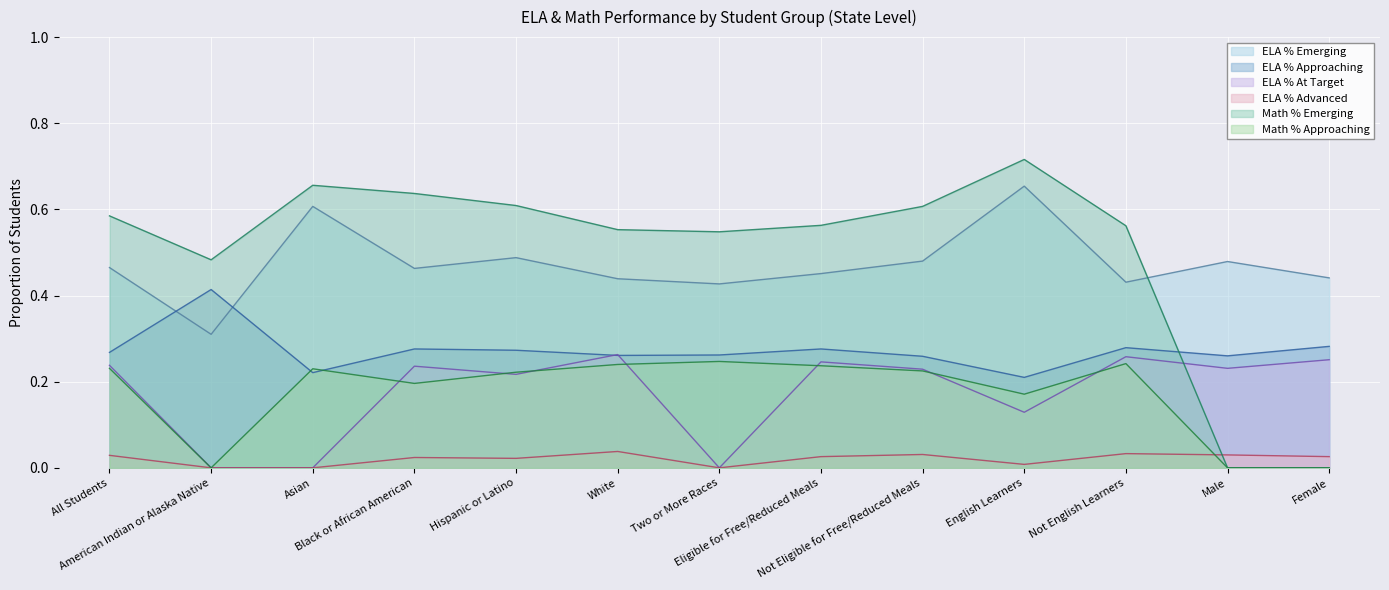

List the labels in order of ELA % At Target value, smallest first.

American Indian or Alaska Native, Asian, Two or More Races, English Learners, Hispanic or Latino, Not Eligible for Free/Reduced Meals, Male, Black or African American, All Students, Eligible for Free/Reduced Meals, Female, Not English Learners, White